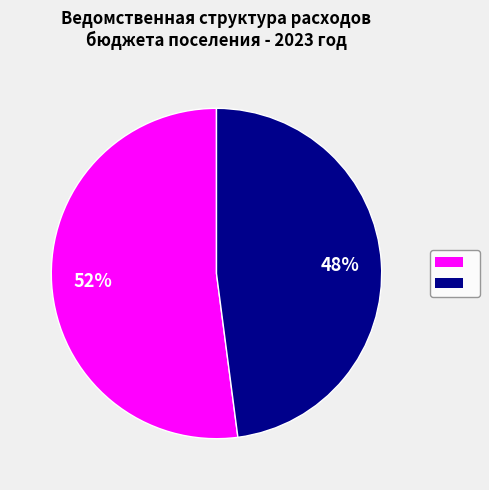

Is there any slice that represents more than half of the pie?

Yes